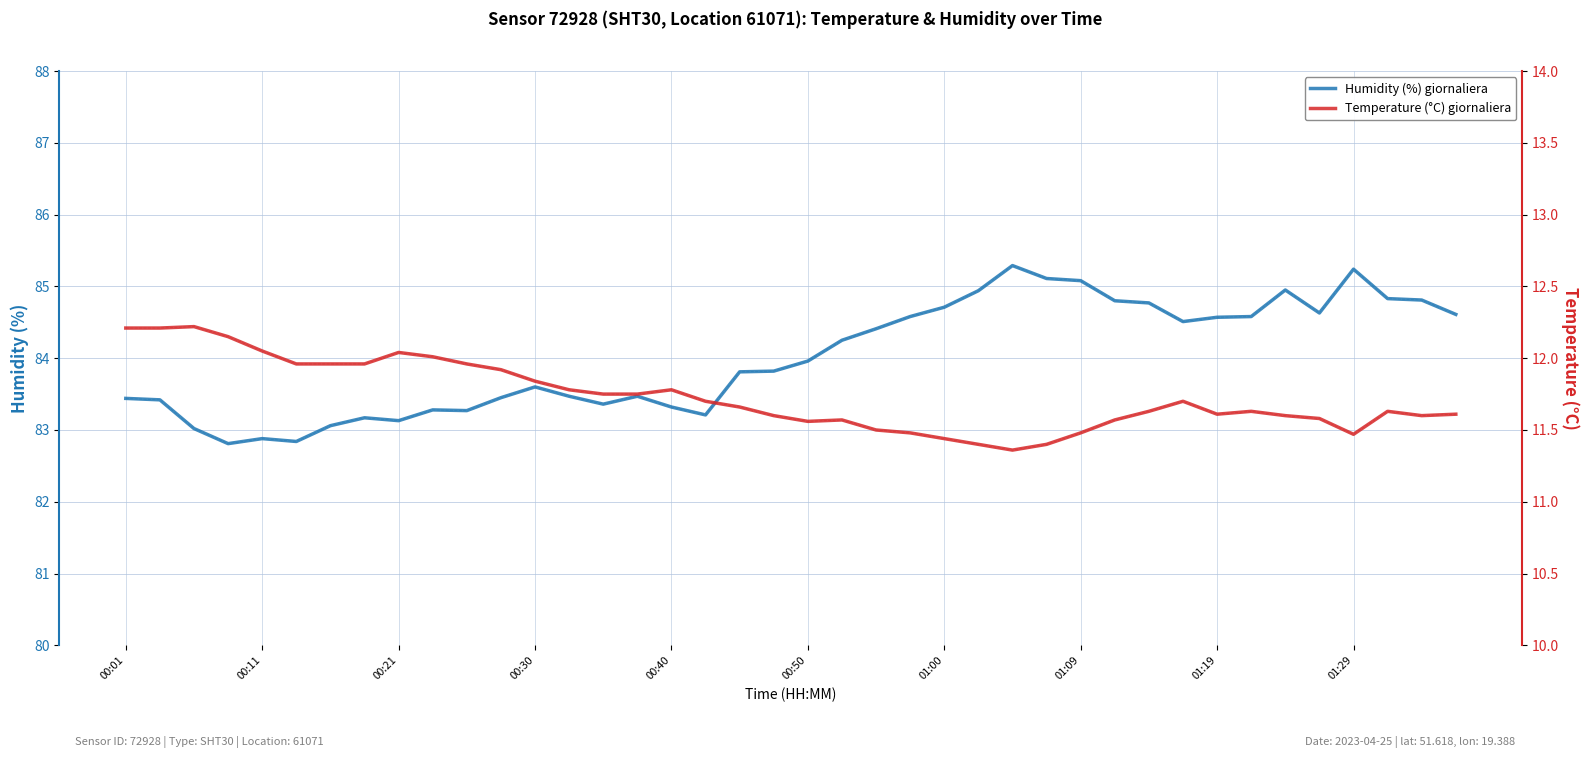

What is the value of the Temperature (°C) giornaliera point at the 30th from the left?

11.6